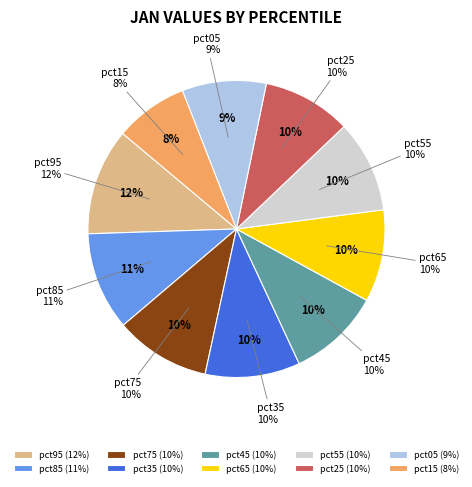

True or false: pct45 accounts for 4% of the total.

False